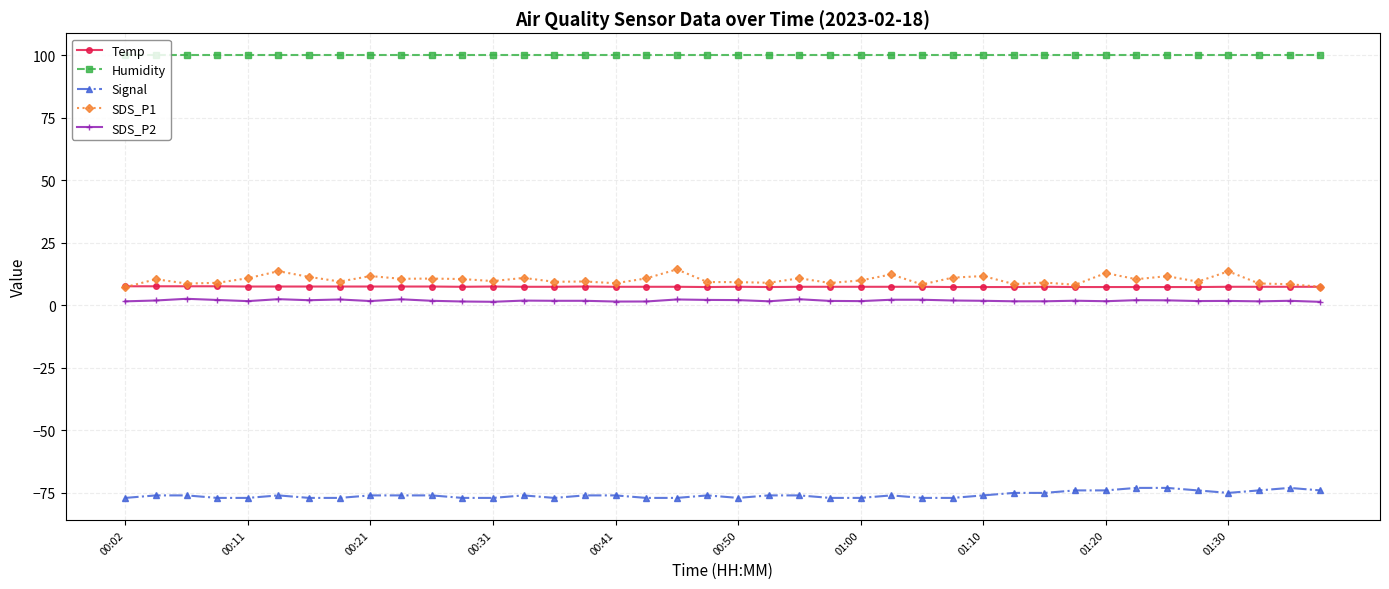

True or false: SDS_P2 and SDS_P1 intersect in this chart.

False